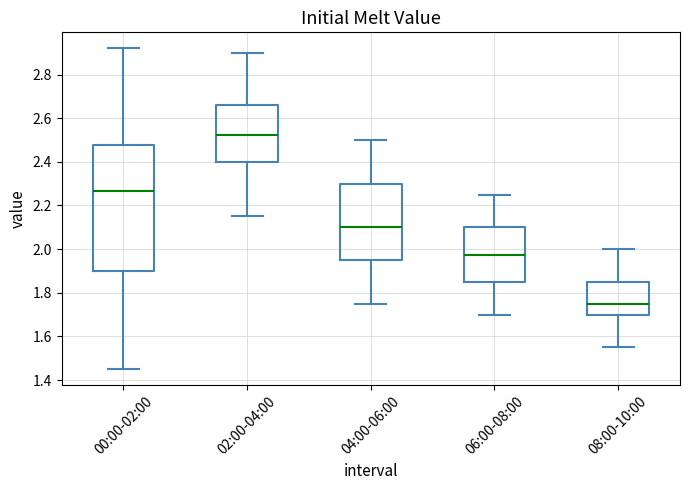

Reading left to right, read every box against the y-axis: the position of its median line, the range the box covers, and the ends of its whiskers. The values are not printed on the chart, so give them approximately, as read against the axis.

00:00-02:00: median 2.26, box 1.90 to 2.48, whiskers 1.46 to 2.92
02:00-04:00: median 2.52, box 2.40 to 2.66, whiskers 2.16 to 2.90
04:00-06:00: median 2.10, box 1.96 to 2.30, whiskers 1.76 to 2.50
06:00-08:00: median 1.98, box 1.86 to 2.10, whiskers 1.70 to 2.26
08:00-10:00: median 1.76, box 1.70 to 1.86, whiskers 1.56 to 2.00